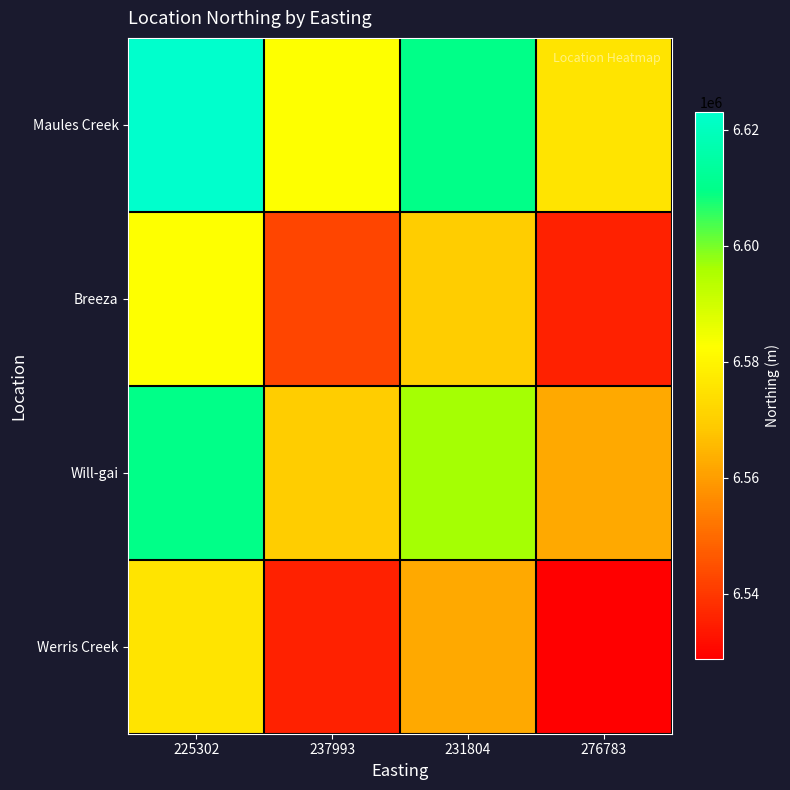

List the series in order of their peak value, lowest first.

Werris Creek, Breeza, Will-gai, Maules Creek